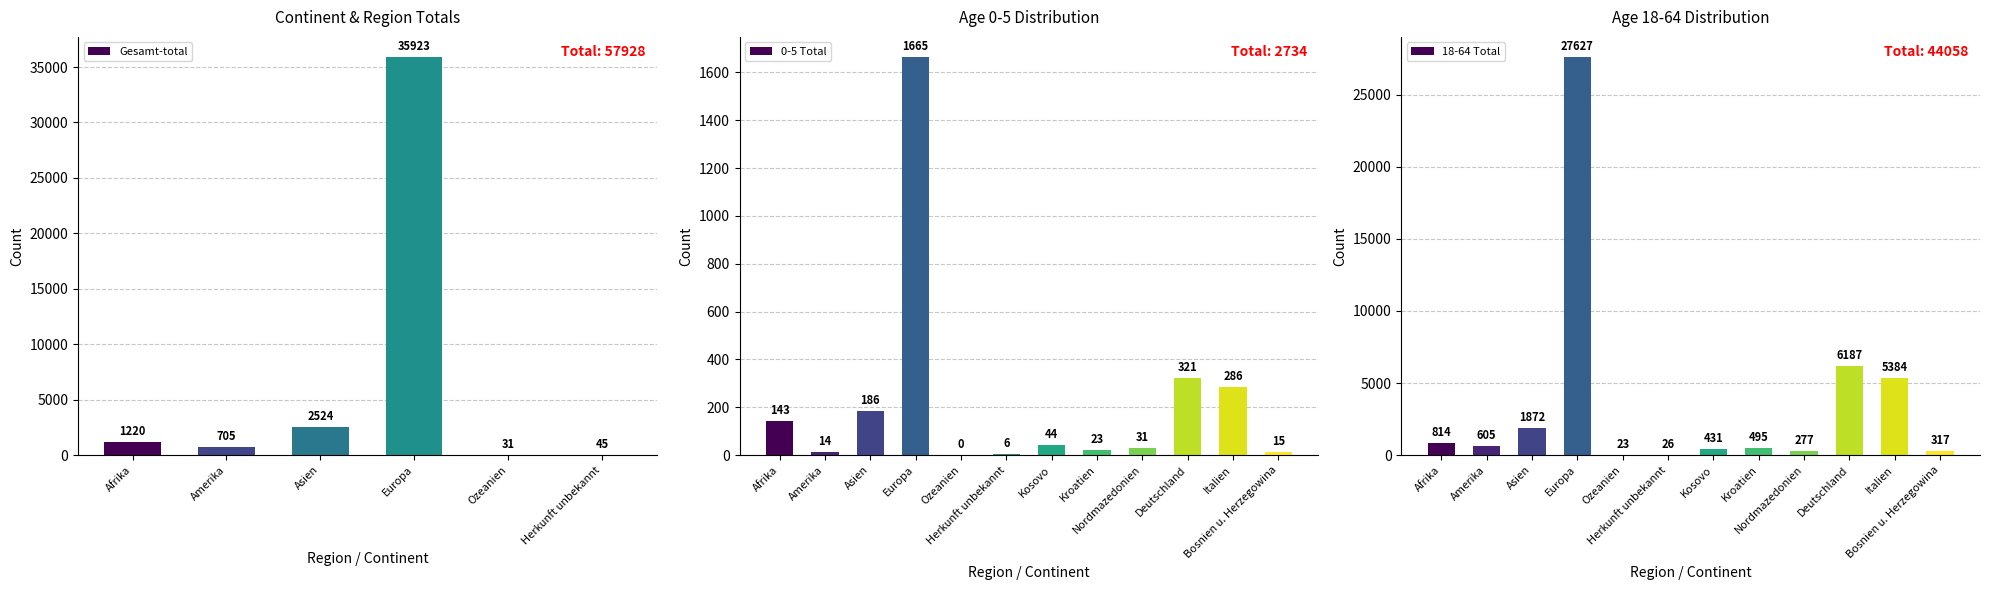

Where is Gesamt-total nearest to the value 17977?

Asien